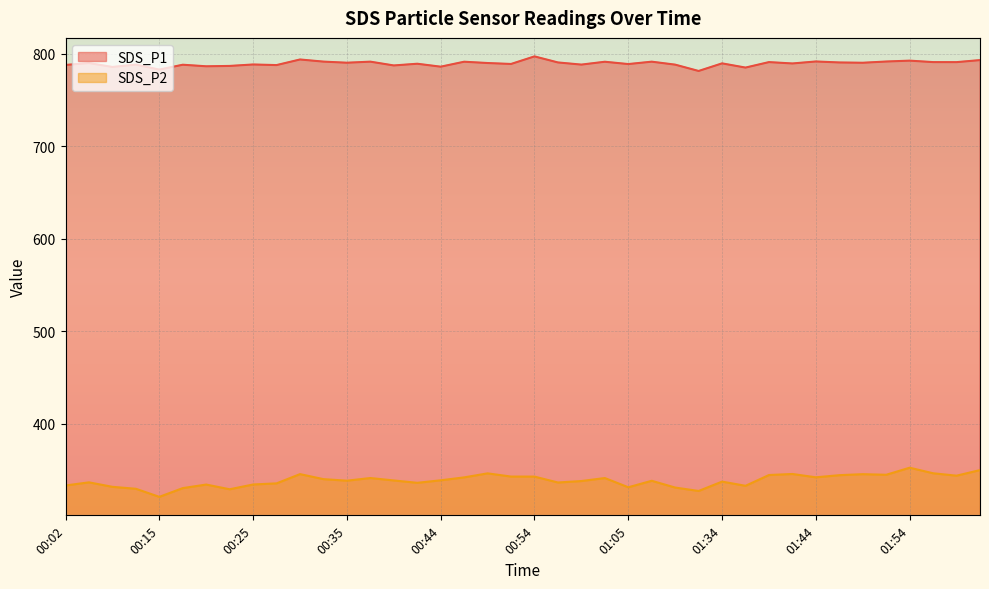

What is the average value of the SDS_P1 series?

789.4